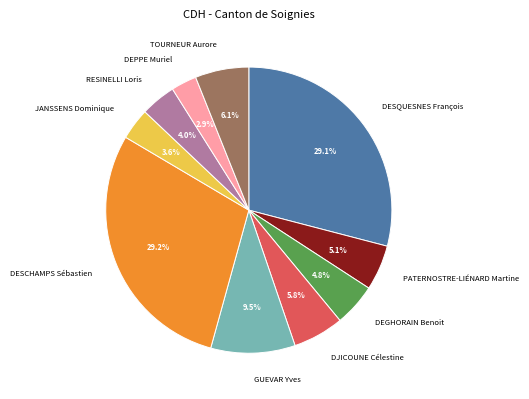

To the nearest percent, what percentage of the pie is DESQUESNES François?

29%